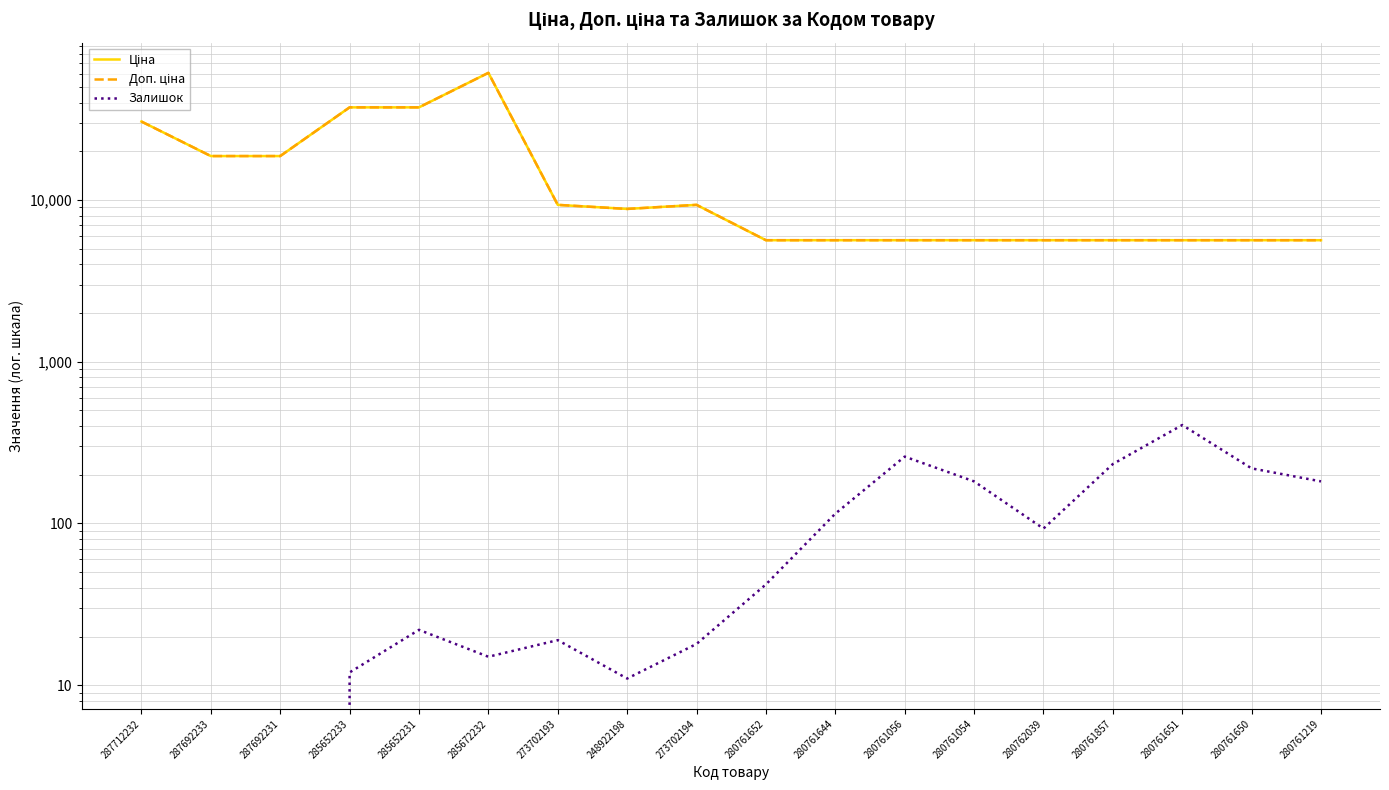

True or false: Доп. ціна and Ціна intersect in this chart.

False